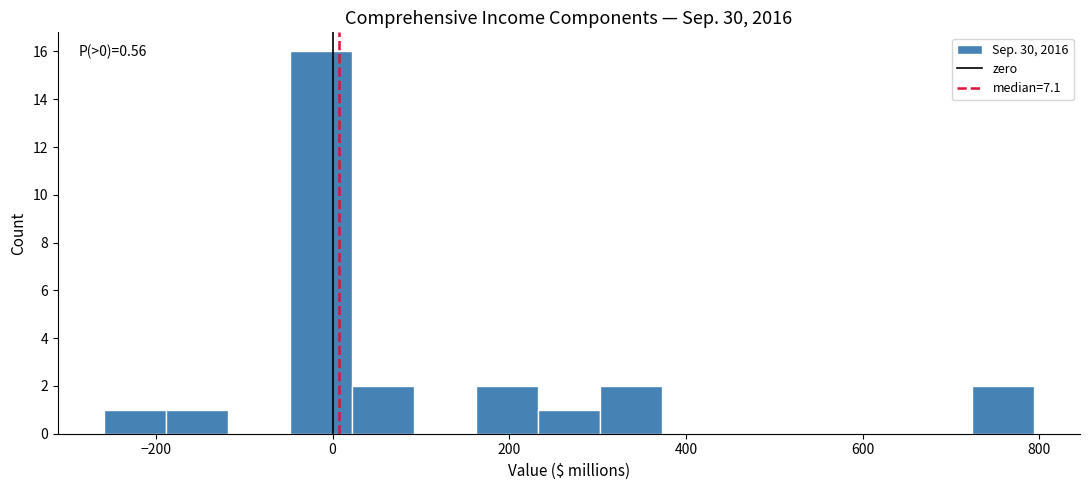

Around what value on the x-axis is the tallest bar? Give the approximate position of its centre, as read against the axis.

-20